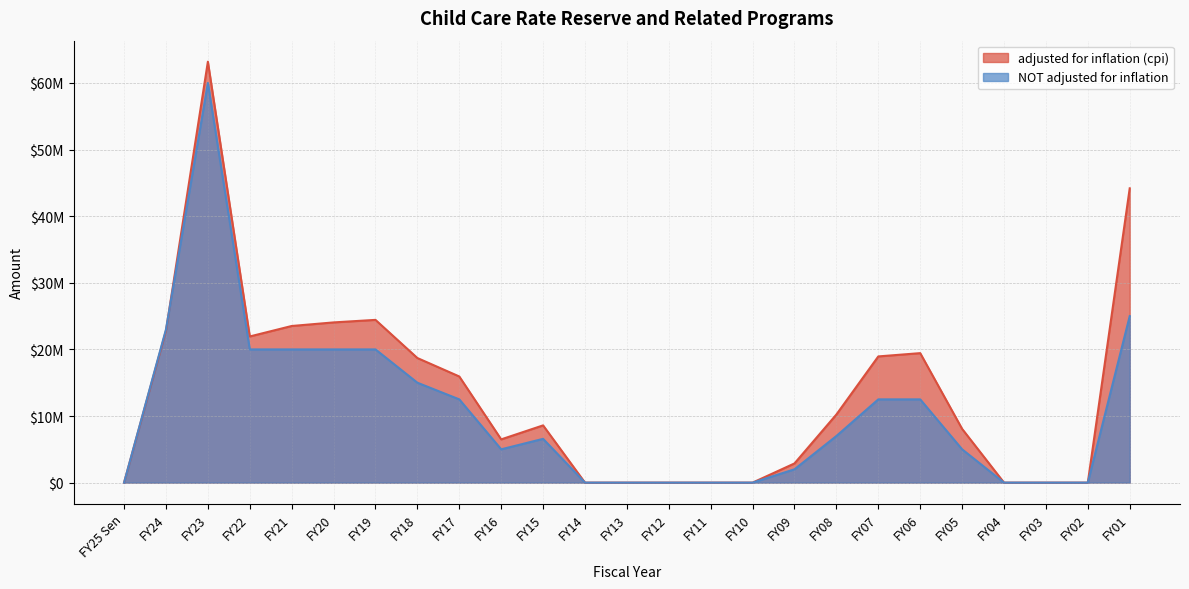

What is the label of the 11th point from the left?

FY15